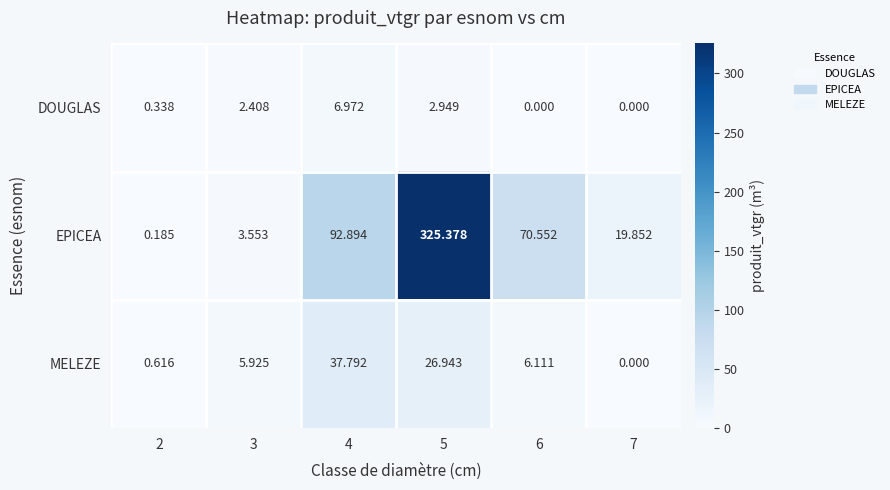

What is the total value across all series at 2?

1.1